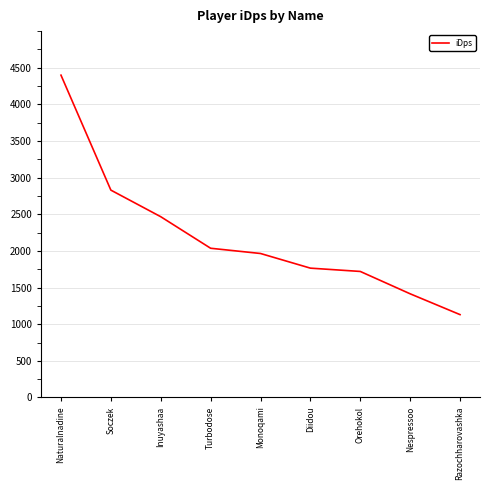

Reading left to right, list all the values displayed in this chart.

Naturalnadine=4398.8	Soczek=2829.9	Inuyashaa=2467.0	Turbodose=2036.5	Monoqami=1965.0	Diidou=1765.0	Orehokol=1719.9	Nespressoo=1414.8	Razochharovashka=1130.7